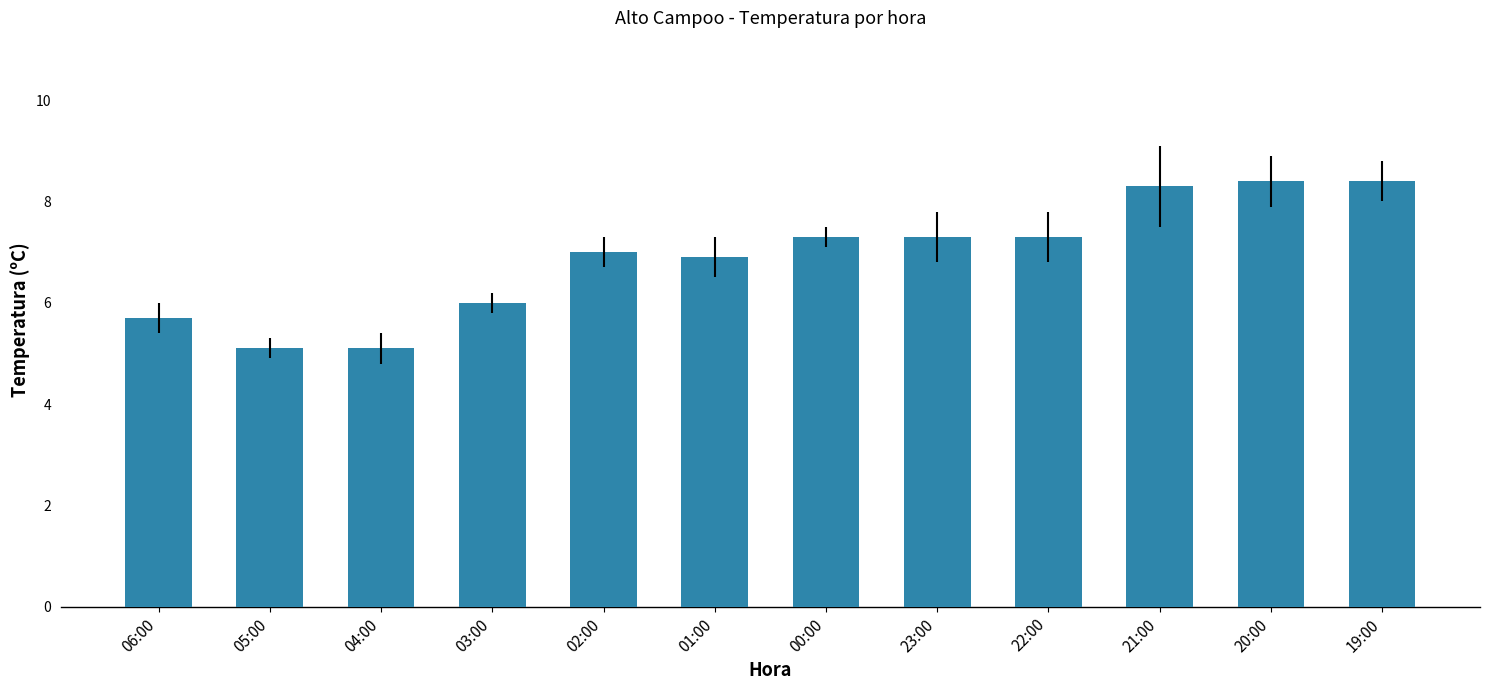

What is the change in value from 01:00 to 23:00?

+0.4